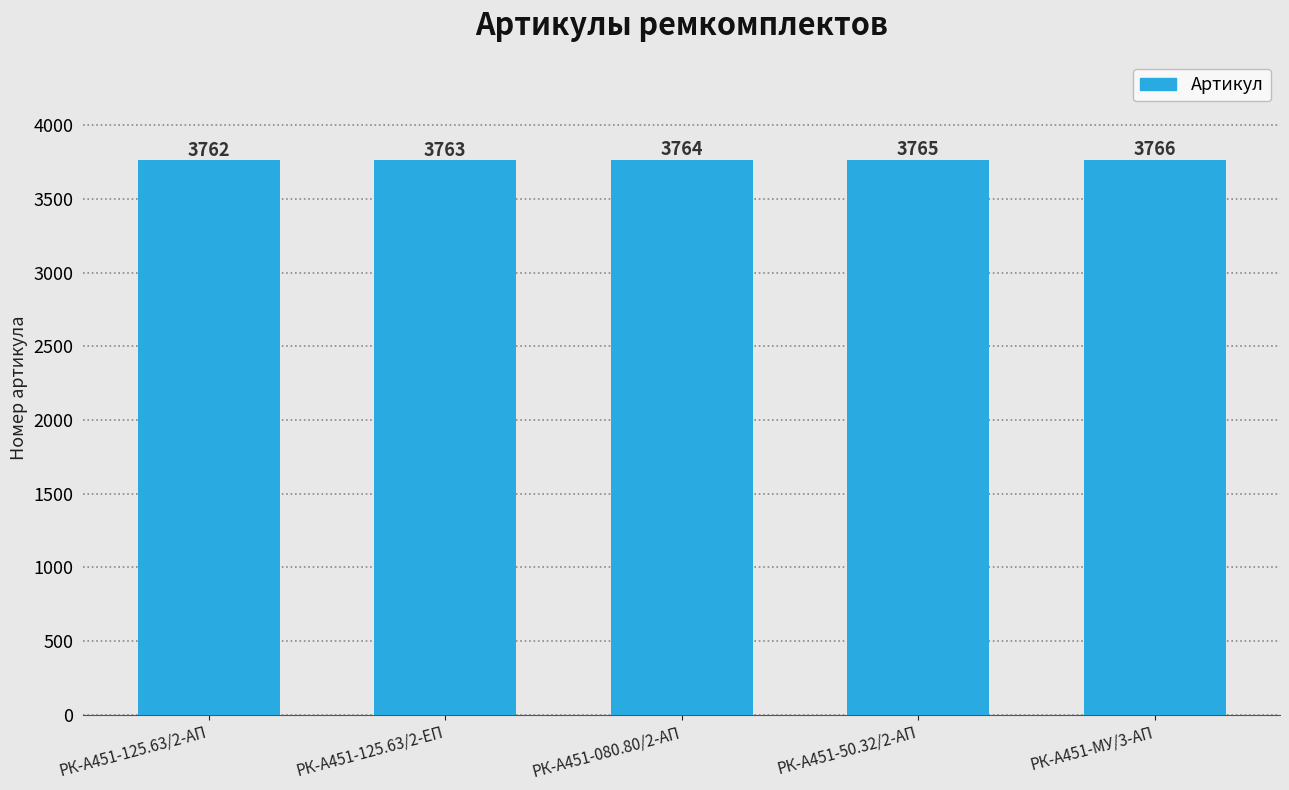

Reading left to right, transcribe all the data shown in this chart.

3762	3763	3764	3765	3766